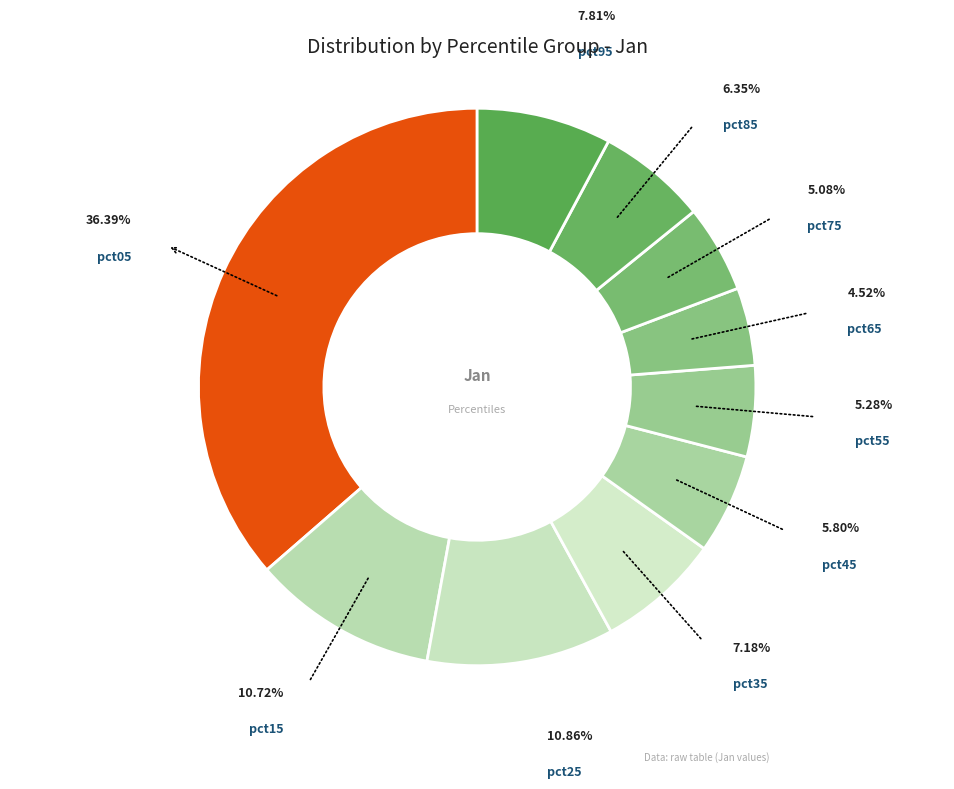

How many segments does this pie chart have?

10